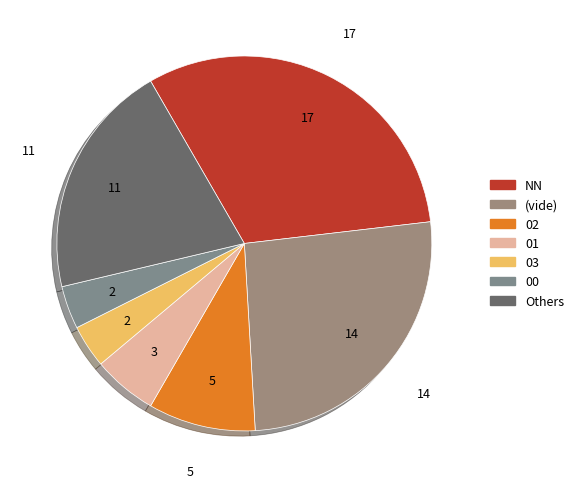

How many slices are in this pie chart?

7